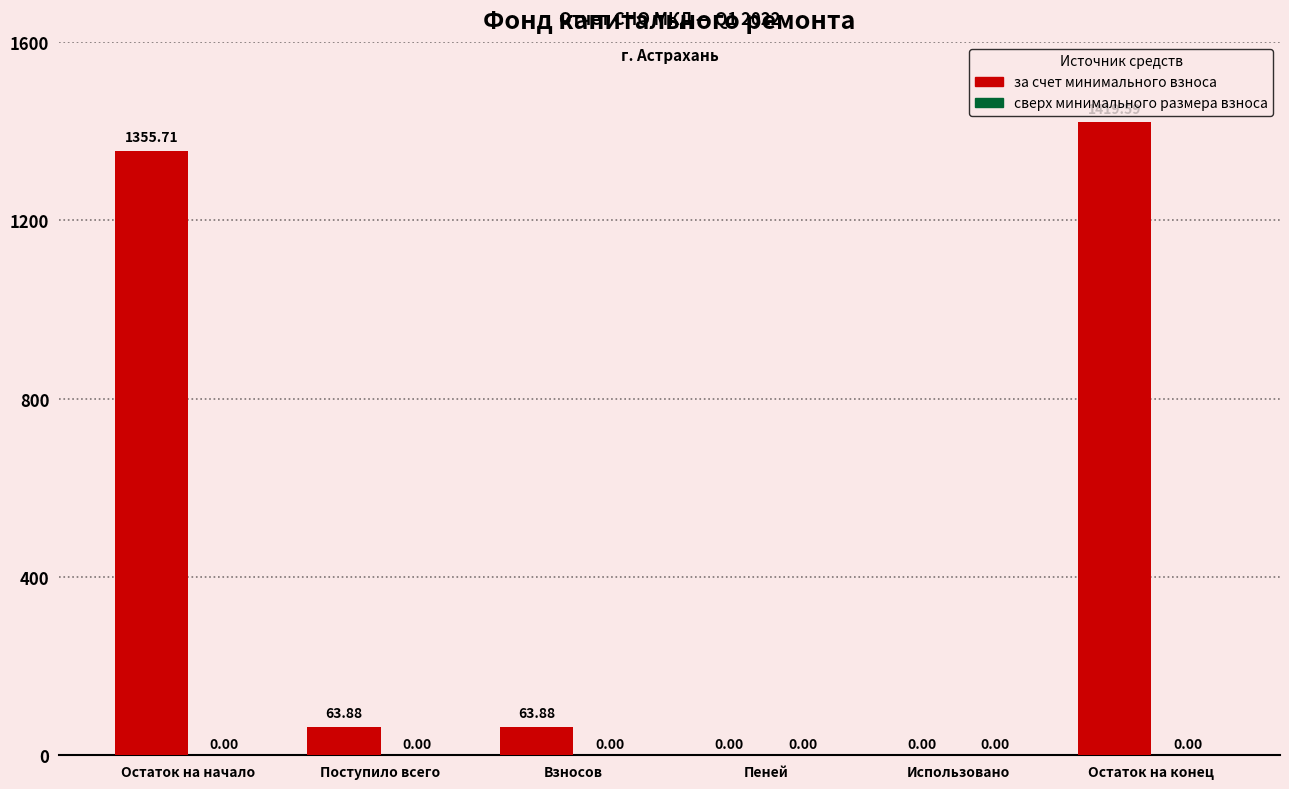

What is the change in value from Остаток на начало to Использовано?

-1355.7